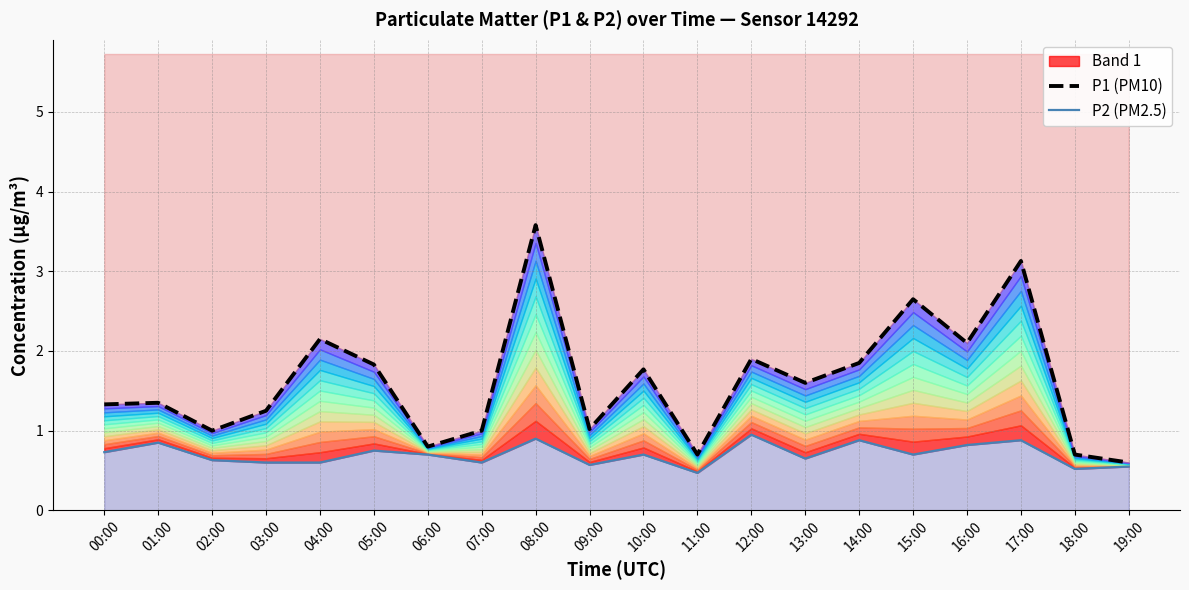

True or false: P2 (PM2.5) and P1 (PM10) intersect in this chart.

False